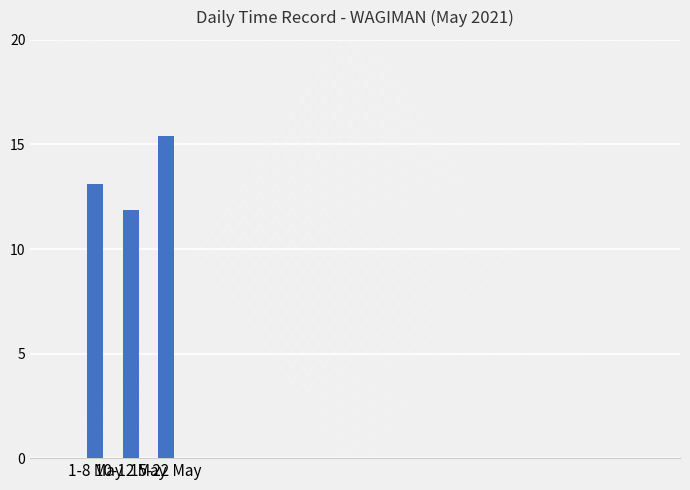

Does the chart contain any negative values?

No